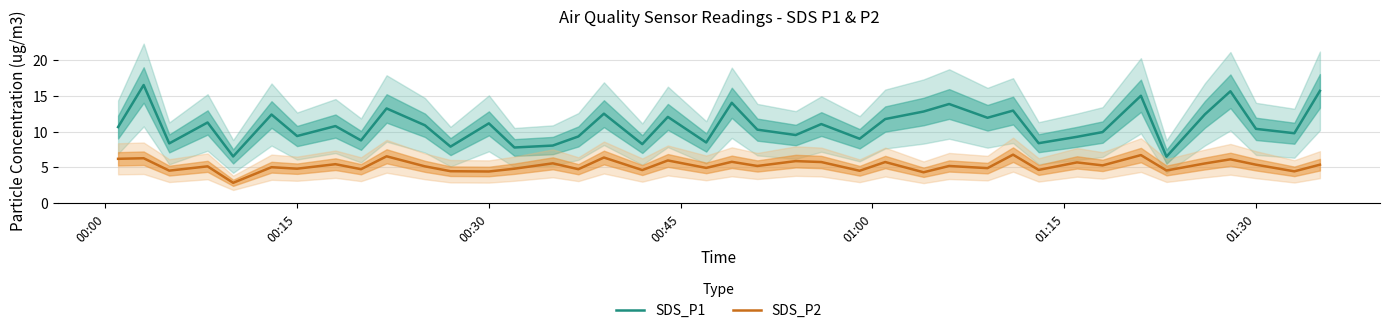

What is the average value of the SDS_P2 series?

5.3